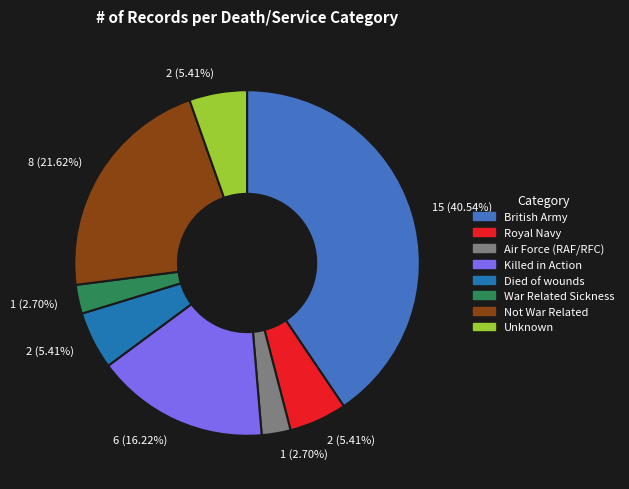

To the nearest percent, what is the combined percentage of Unknown and Air Force (RAF/RFC)?

8%